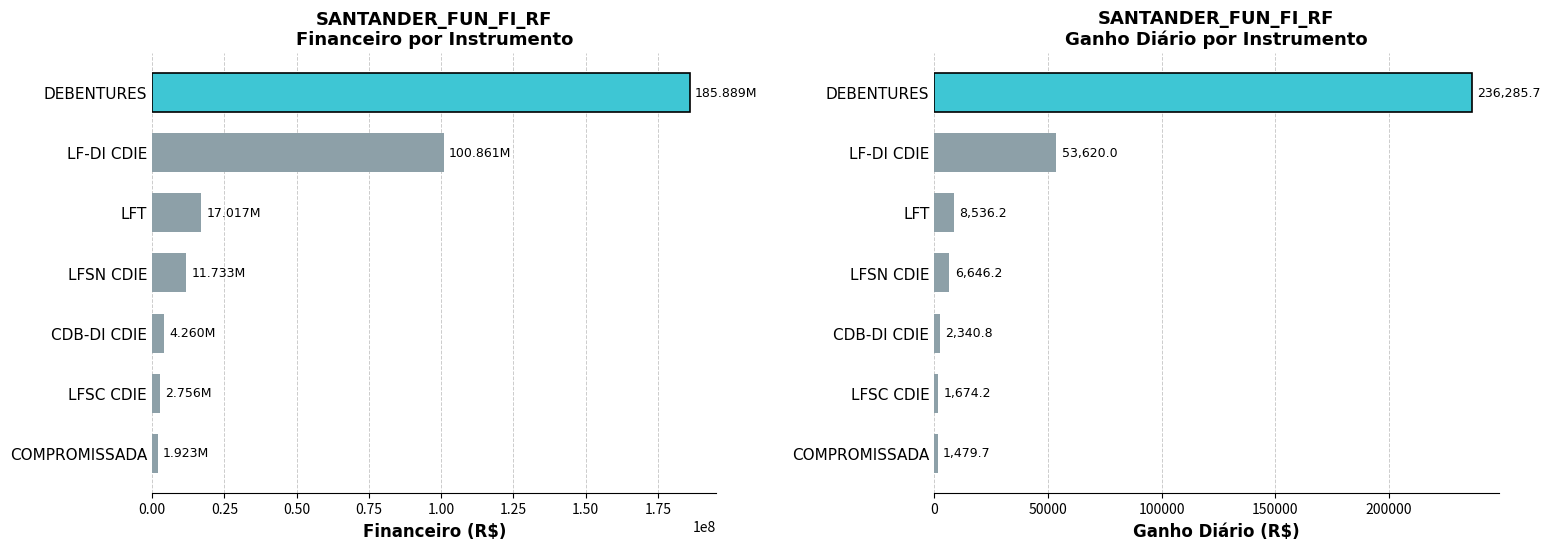

What position from the left is LF-DI CDIE?

6